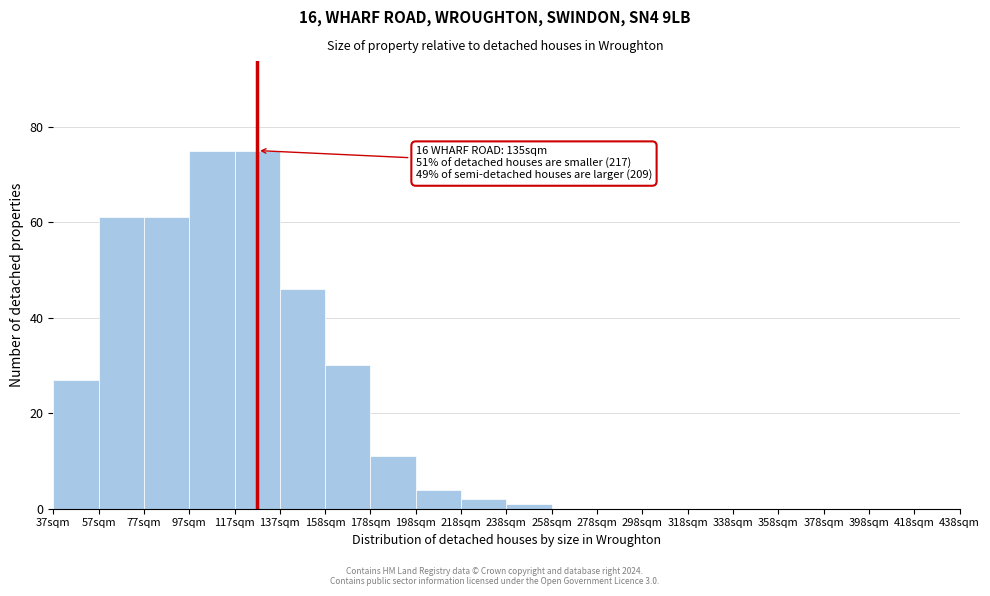

Reading left to right, transcribe all the data shown in this chart.

37sqm=27	57sqm=61	77sqm=61	97sqm=75	117sqm=75	137sqm=46	158sqm=30	178sqm=11	198sqm=4	218sqm=2	238sqm=1	258sqm=0	278sqm=0	298sqm=0	318sqm=0	338sqm=0	358sqm=0	378sqm=0	398sqm=0	418sqm=0